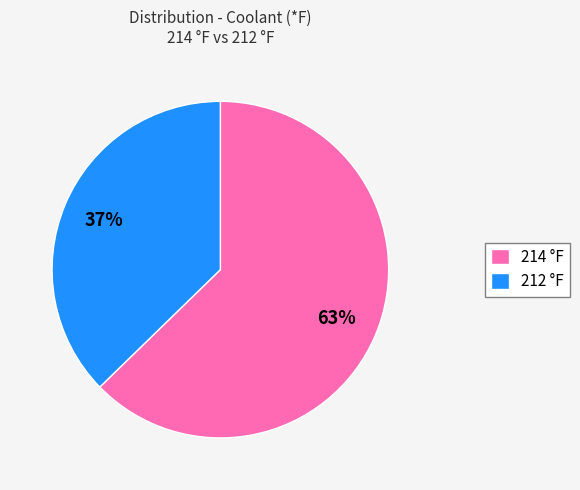

What is the largest slice in the pie chart?

214 °F